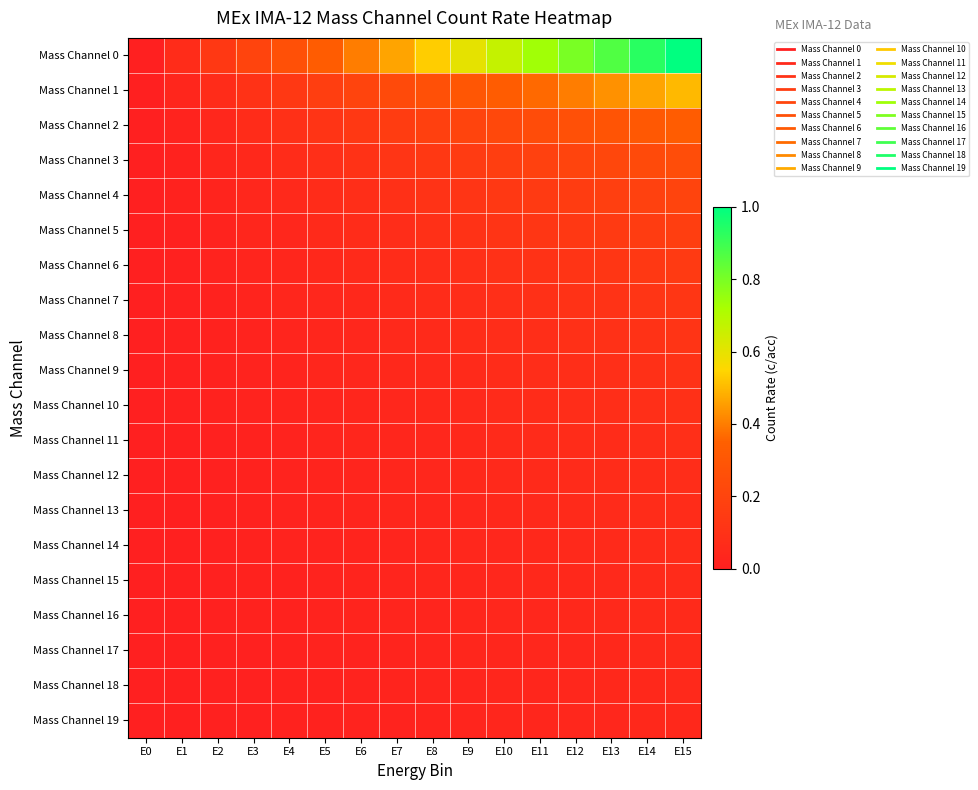

Reading left to right, what are all the values shown in this chart?

Mass Channel 0: E0=0.0	E1=0.1	E2=0.1	E3=0.2	E4=0.3	E5=0.3	E6=0.4	E7=0.5	E8=0.5	E9=0.6	E10=0.7	E11=0.7	E12=0.8	E13=0.9	E14=0.9	E15=1.0
Mass Channel 1: E0=0.0	E1=0.0	E2=0.1	E3=0.1	E4=0.1	E5=0.2	E6=0.2	E7=0.2	E8=0.3	E9=0.3	E10=0.3	E11=0.4	E12=0.4	E13=0.4	E14=0.5	E15=0.5
Mass Channel 2: E0=0.0	E1=0.0	E2=0.0	E3=0.1	E4=0.1	E5=0.1	E6=0.1	E7=0.2	E8=0.2	E9=0.2	E10=0.2	E11=0.2	E12=0.3	E13=0.3	E14=0.3	E15=0.3
Mass Channel 3: E0=0.0	E1=0.0	E2=0.0	E3=0.1	E4=0.1	E5=0.1	E6=0.1	E7=0.1	E8=0.1	E9=0.1	E10=0.2	E11=0.2	E12=0.2	E13=0.2	E14=0.2	E15=0.2
Mass Channel 4: E0=0.0	E1=0.0	E2=0.0	E3=0.0	E4=0.1	E5=0.1	E6=0.1	E7=0.1	E8=0.1	E9=0.1	E10=0.1	E11=0.1	E12=0.2	E13=0.2	E14=0.2	E15=0.2
Mass Channel 5: E0=0.0	E1=0.0	E2=0.0	E3=0.0	E4=0.0	E5=0.1	E6=0.1	E7=0.1	E8=0.1	E9=0.1	E10=0.1	E11=0.1	E12=0.1	E13=0.1	E14=0.2	E15=0.2
Mass Channel 6: E0=0.0	E1=0.0	E2=0.0	E3=0.0	E4=0.0	E5=0.0	E6=0.1	E7=0.1	E8=0.1	E9=0.1	E10=0.1	E11=0.1	E12=0.1	E13=0.1	E14=0.1	E15=0.1
Mass Channel 7: E0=0.0	E1=0.0	E2=0.0	E3=0.0	E4=0.0	E5=0.0	E6=0.1	E7=0.1	E8=0.1	E9=0.1	E10=0.1	E11=0.1	E12=0.1	E13=0.1	E14=0.1	E15=0.1
Mass Channel 8: E0=0.0	E1=0.0	E2=0.0	E3=0.0	E4=0.0	E5=0.0	E6=0.0	E7=0.1	E8=0.1	E9=0.1	E10=0.1	E11=0.1	E12=0.1	E13=0.1	E14=0.1	E15=0.1
Mass Channel 9: E0=0.0	E1=0.0	E2=0.0	E3=0.0	E4=0.0	E5=0.0	E6=0.0	E7=0.0	E8=0.1	E9=0.1	E10=0.1	E11=0.1	E12=0.1	E13=0.1	E14=0.1	E15=0.1
Mass Channel 10: E0=0.0	E1=0.0	E2=0.0	E3=0.0	E4=0.0	E5=0.0	E6=0.0	E7=0.0	E8=0.0	E9=0.1	E10=0.1	E11=0.1	E12=0.1	E13=0.1	E14=0.1	E15=0.1
Mass Channel 11: E0=0.0	E1=0.0	E2=0.0	E3=0.0	E4=0.0	E5=0.0	E6=0.0	E7=0.0	E8=0.0	E9=0.1	E10=0.1	E11=0.1	E12=0.1	E13=0.1	E14=0.1	E15=0.1
Mass Channel 12: E0=0.0	E1=0.0	E2=0.0	E3=0.0	E4=0.0	E5=0.0	E6=0.0	E7=0.0	E8=0.0	E9=0.0	E10=0.1	E11=0.1	E12=0.1	E13=0.1	E14=0.1	E15=0.1
Mass Channel 13: E0=0.0	E1=0.0	E2=0.0	E3=0.0	E4=0.0	E5=0.0	E6=0.0	E7=0.0	E8=0.0	E9=0.0	E10=0.0	E11=0.1	E12=0.1	E13=0.1	E14=0.1	E15=0.1
Mass Channel 14: E0=0.0	E1=0.0	E2=0.0	E3=0.0	E4=0.0	E5=0.0	E6=0.0	E7=0.0	E8=0.0	E9=0.0	E10=0.0	E11=0.0	E12=0.1	E13=0.1	E14=0.1	E15=0.1
Mass Channel 15: E0=0.0	E1=0.0	E2=0.0	E3=0.0	E4=0.0	E5=0.0	E6=0.0	E7=0.0	E8=0.0	E9=0.0	E10=0.0	E11=0.0	E12=0.1	E13=0.1	E14=0.1	E15=0.1
Mass Channel 16: E0=0.0	E1=0.0	E2=0.0	E3=0.0	E4=0.0	E5=0.0	E6=0.0	E7=0.0	E8=0.0	E9=0.0	E10=0.0	E11=0.0	E12=0.0	E13=0.1	E14=0.1	E15=0.1
Mass Channel 17: E0=0.0	E1=0.0	E2=0.0	E3=0.0	E4=0.0	E5=0.0	E6=0.0	E7=0.0	E8=0.0	E9=0.0	E10=0.0	E11=0.0	E12=0.0	E13=0.0	E14=0.1	E15=0.1
Mass Channel 18: E0=0.0	E1=0.0	E2=0.0	E3=0.0	E4=0.0	E5=0.0	E6=0.0	E7=0.0	E8=0.0	E9=0.0	E10=0.0	E11=0.0	E12=0.0	E13=0.0	E14=0.0	E15=0.1
Mass Channel 19: E0=0.0	E1=0.0	E2=0.0	E3=0.0	E4=0.0	E5=0.0	E6=0.0	E7=0.0	E8=0.0	E9=0.0	E10=0.0	E11=0.0	E12=0.0	E13=0.0	E14=0.0	E15=0.1